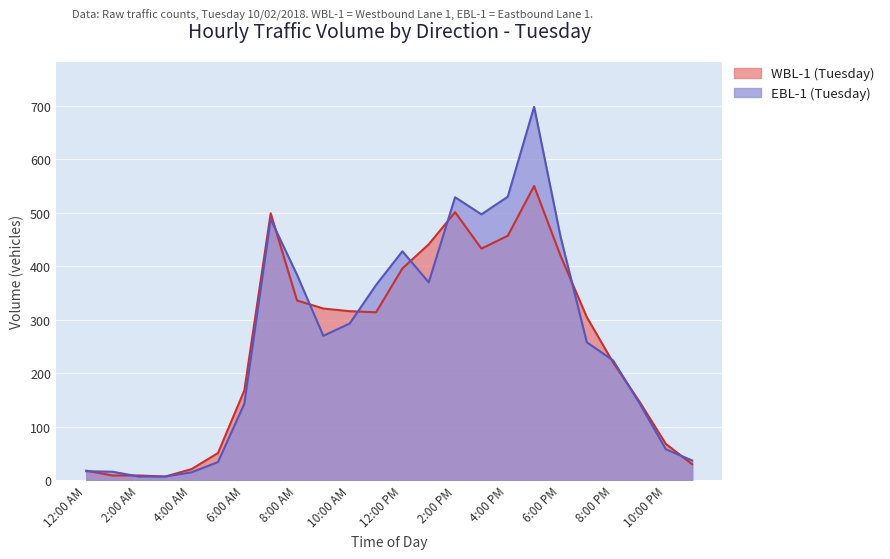

Reading right to left, what are all the values shown in this chart?

WBL-1 (Tuesday): 30	68	147	220	305	420	550	457	433	501	441	396	314	316	321	336	499	168	51	21	7	9	9	18
EBL-1 (Tuesday): 37	58	144	224	258	456	698	530	497	529	370	428	365	293	270	384	488	143	34	15	7	7	16	17